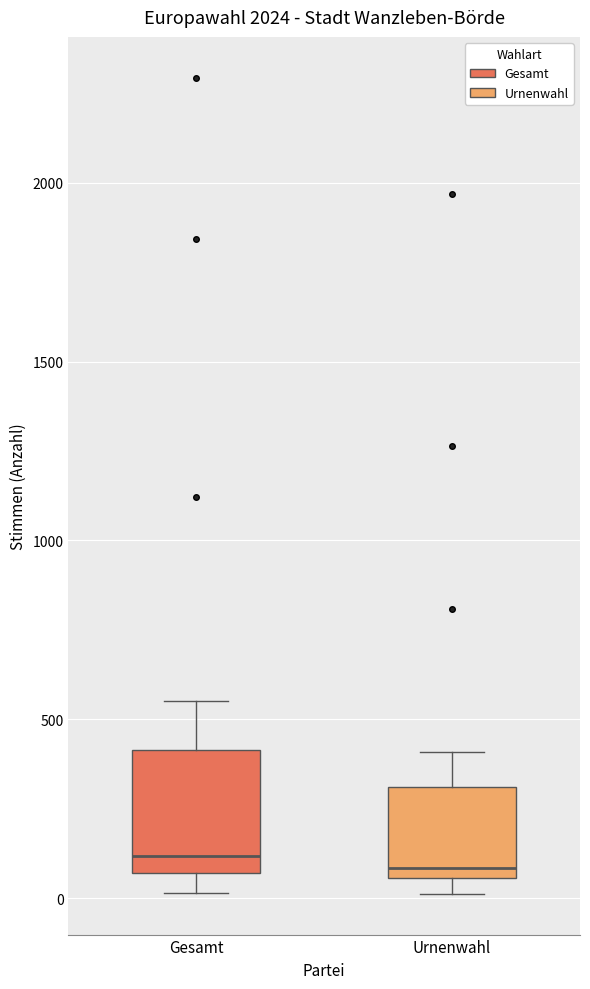

Comparing the boxes themselves (not the whiskers), which one is the tallest?

Gesamt